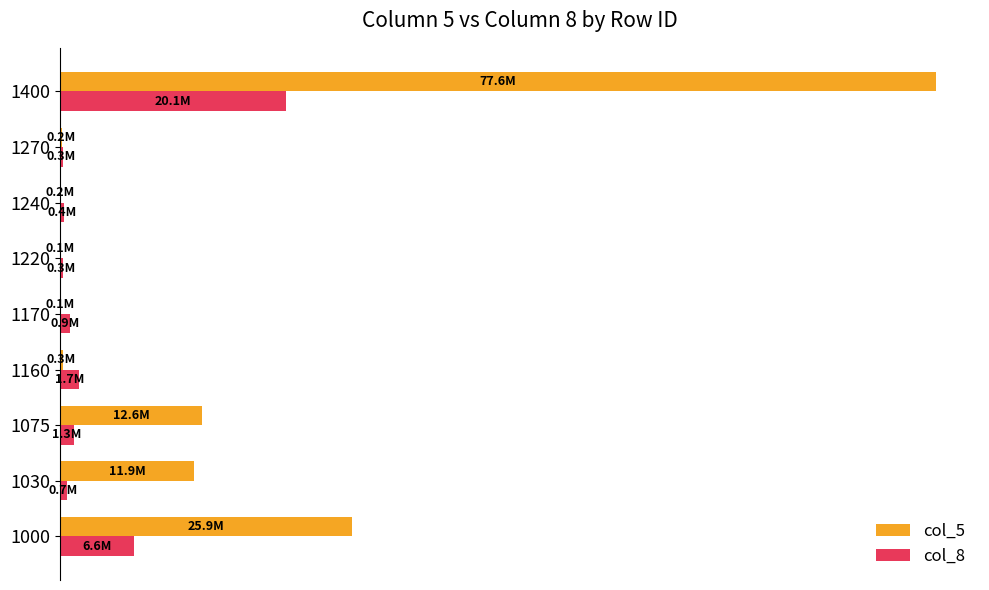

What are all the series names shown in the legend?

col_5, col_8